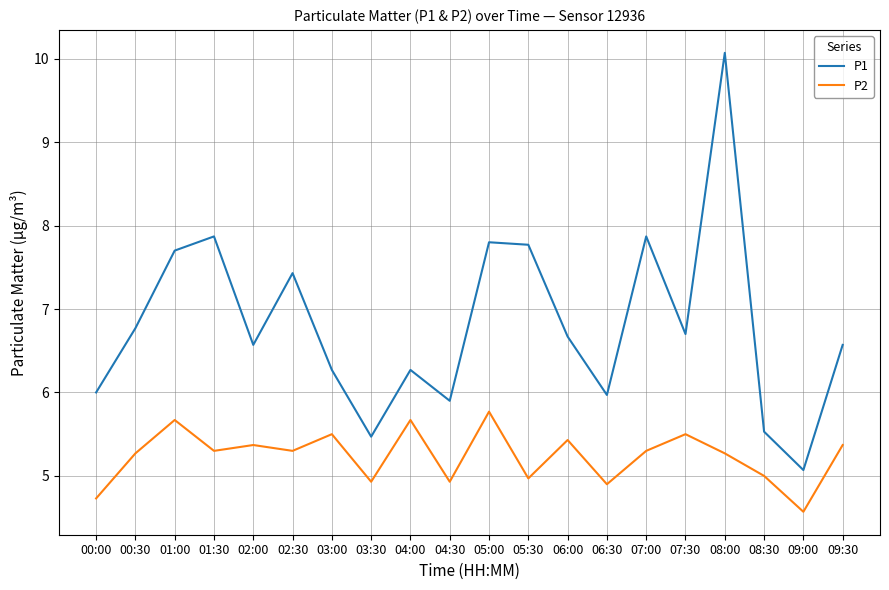

Does the chart have visible grid lines?

Yes